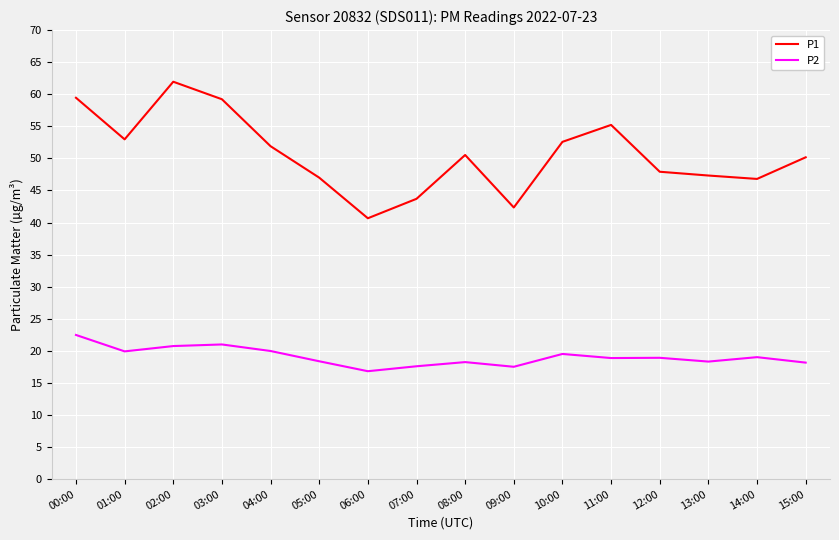

What is the total value across all series at 01:00?

72.9